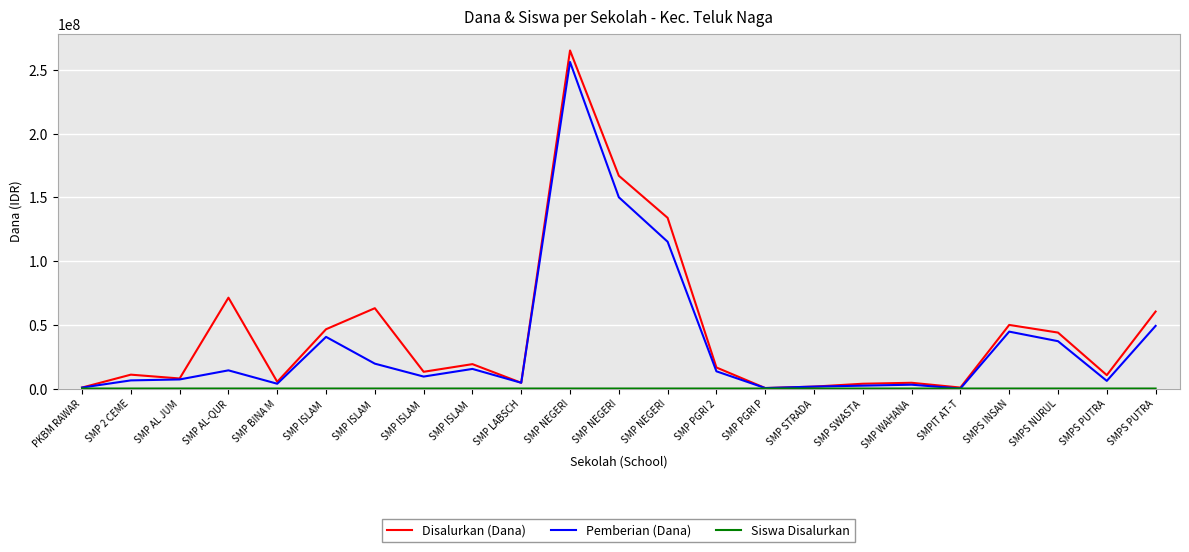

How many lines are shown in the chart?

3